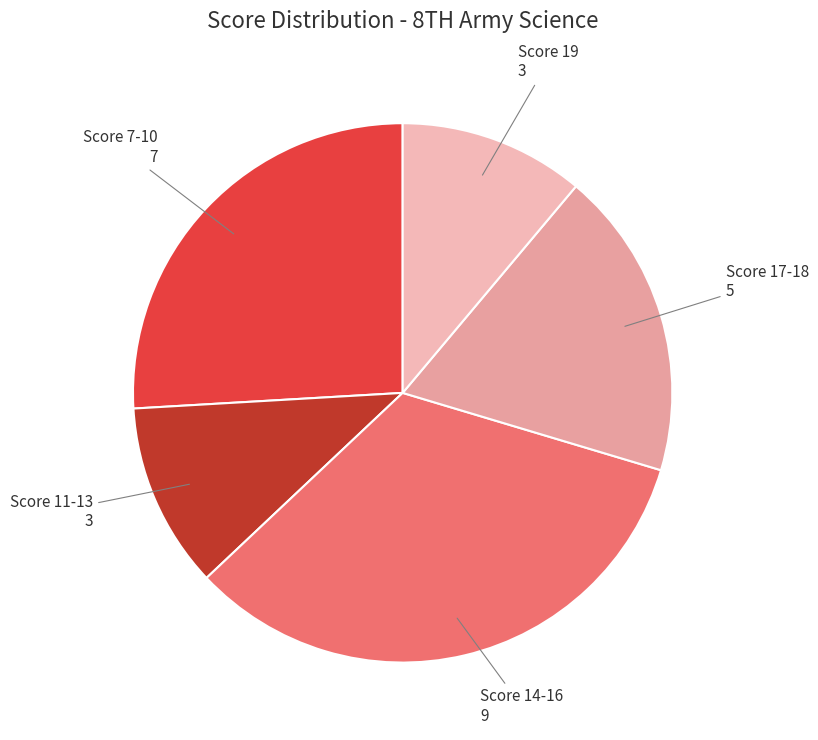

Does any single category account for the majority?

No